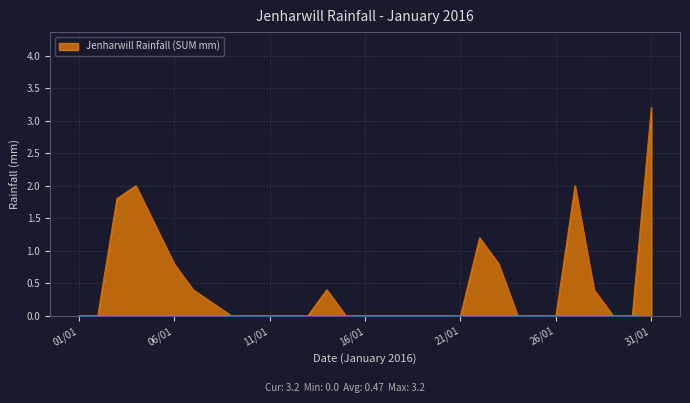

Reading right to left, extract all data points from this chart.

3.2	0.0	0.0	0.4	2.0	0.0	0.0	0.0	0.8	1.2	0.0	0.0	0.0	0.0	0.0	0.0	0.0	0.4	0.0	0.0	0.0	0.0	0.0	0.2	0.4	0.8	1.4	2.0	1.8	0.0	0.0